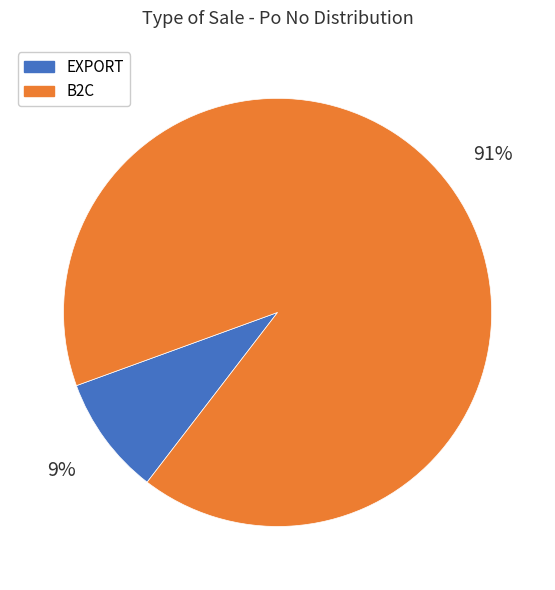

Is there any slice that represents more than half of the pie?

Yes